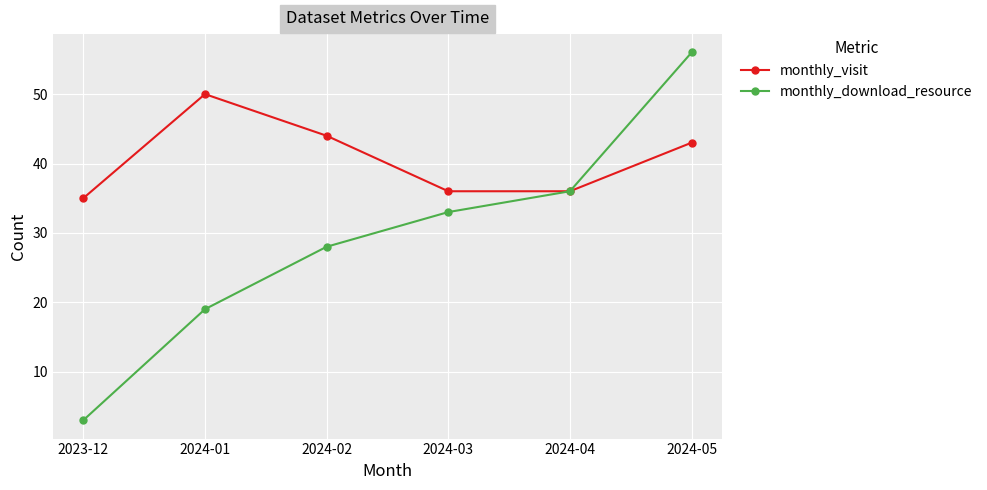

How many categories are shown in the chart?

6